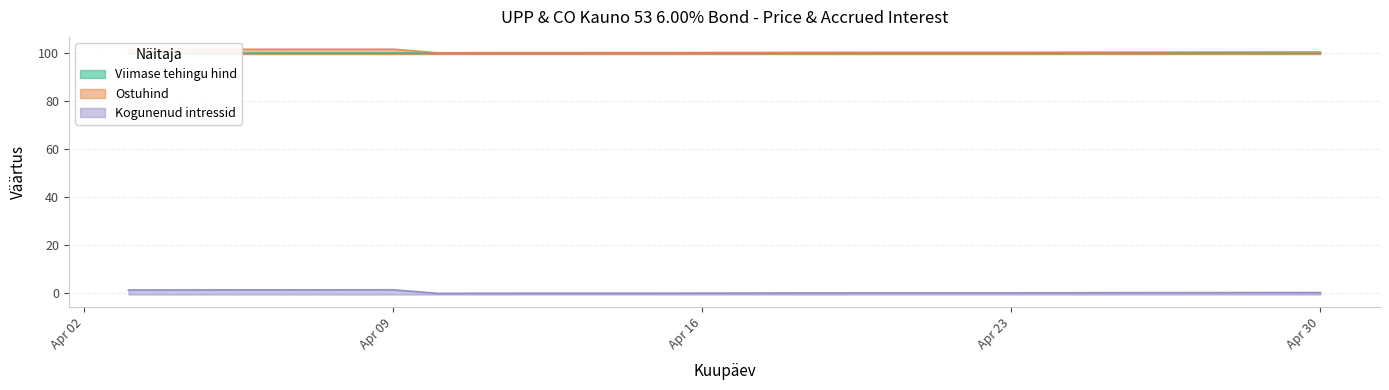

True or false: Viimase tehingu hind has more than 2 interior local peaks.

False